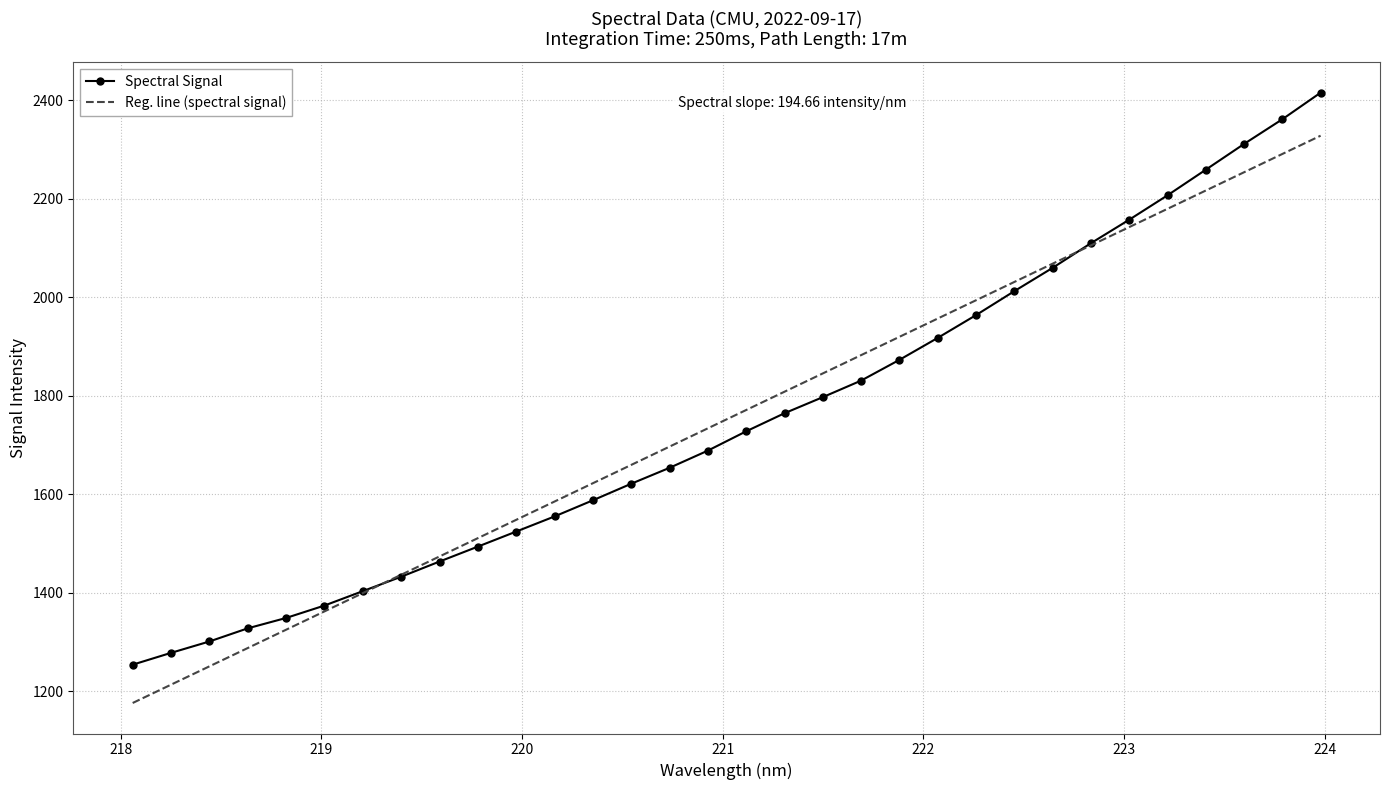

At how many categories does at least one series exceed 1183?

32